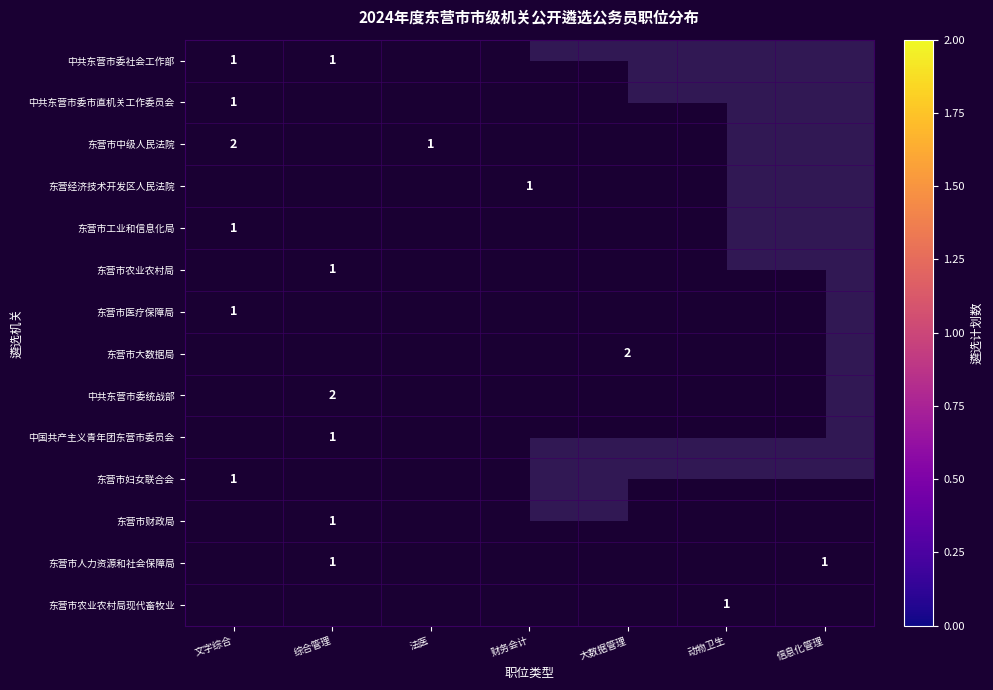

Is it true that 中共东营市委市直机关工作委员会 equals 0.0 at 综合管理?

True